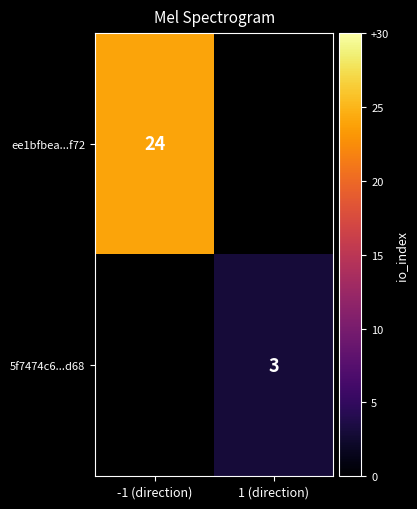

True or false: 5f7474c6...d68 has a value of 2 at 1 (direction).

False